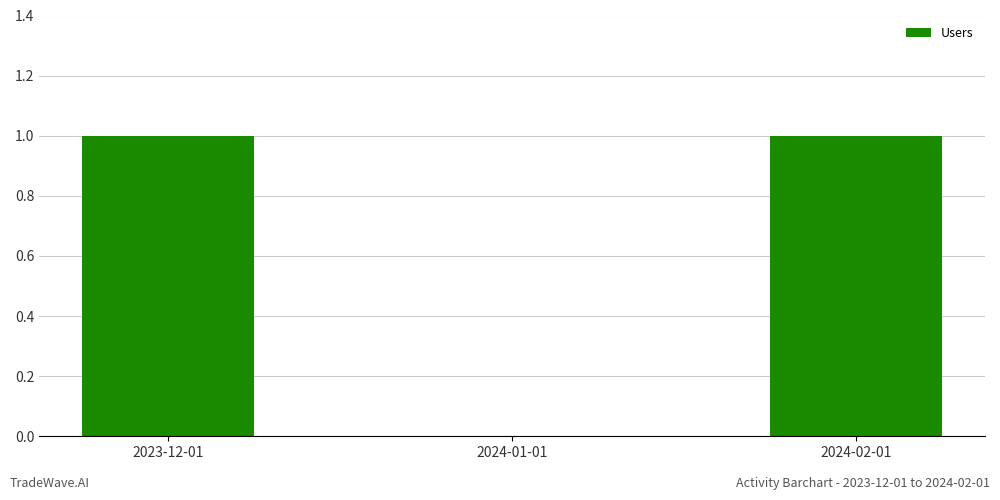

The value at 2023-12-01 is 1. True or false?

True